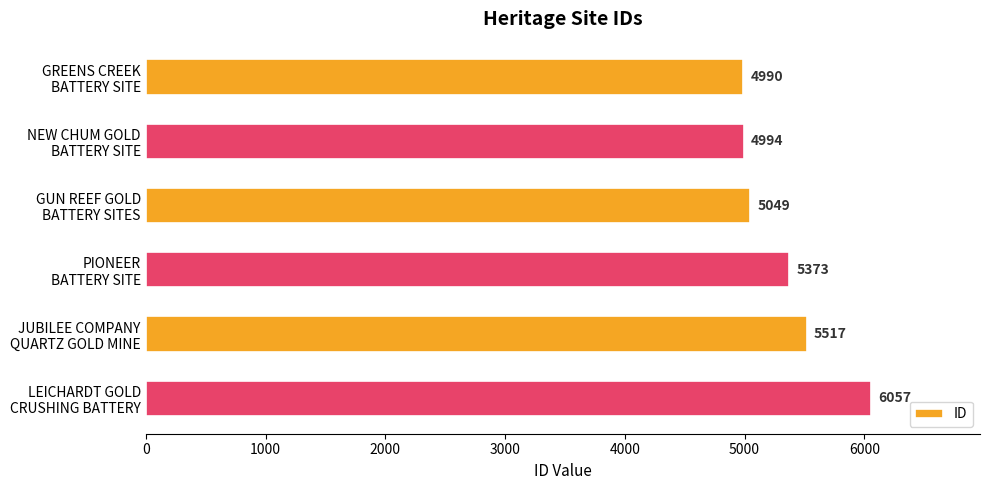

What is the difference between the maximum and minimum values?

1067